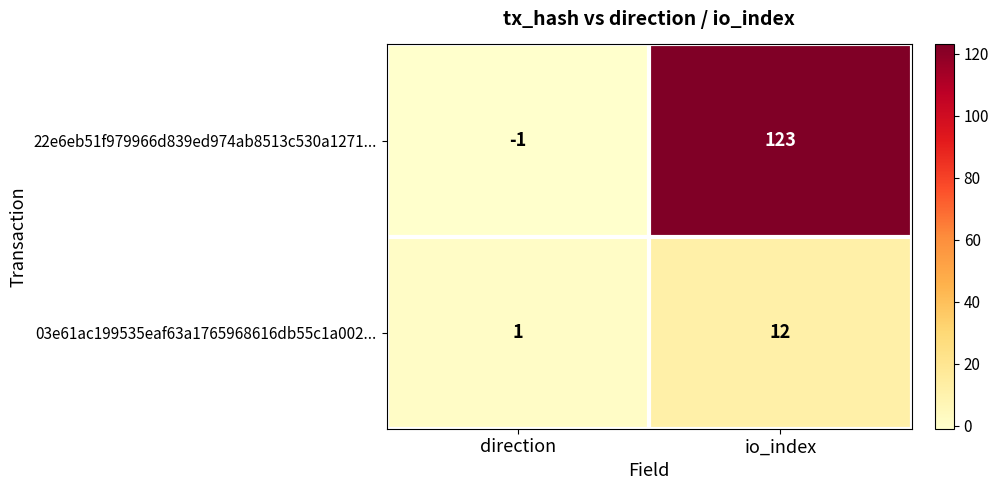

At which category does the chart reach its minimum across all series?

direction